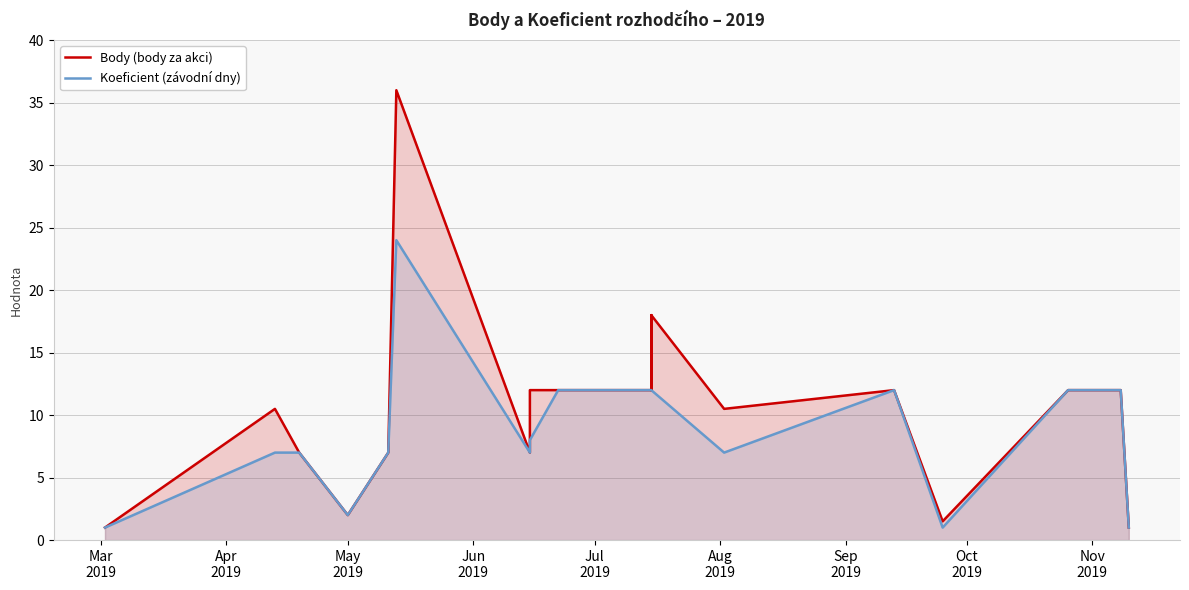

What are all the series names shown in the legend?

Body (body za akci), Koeficient (závodní dny)